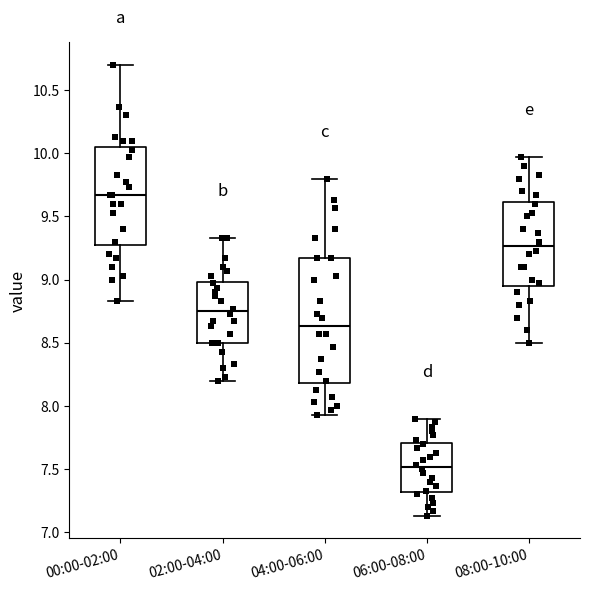

Where is the upper edge of the box for 06:00-08:00 on the y-axis? The values are not printed on the chart, so give them approximately, as read against the axis.

7.70